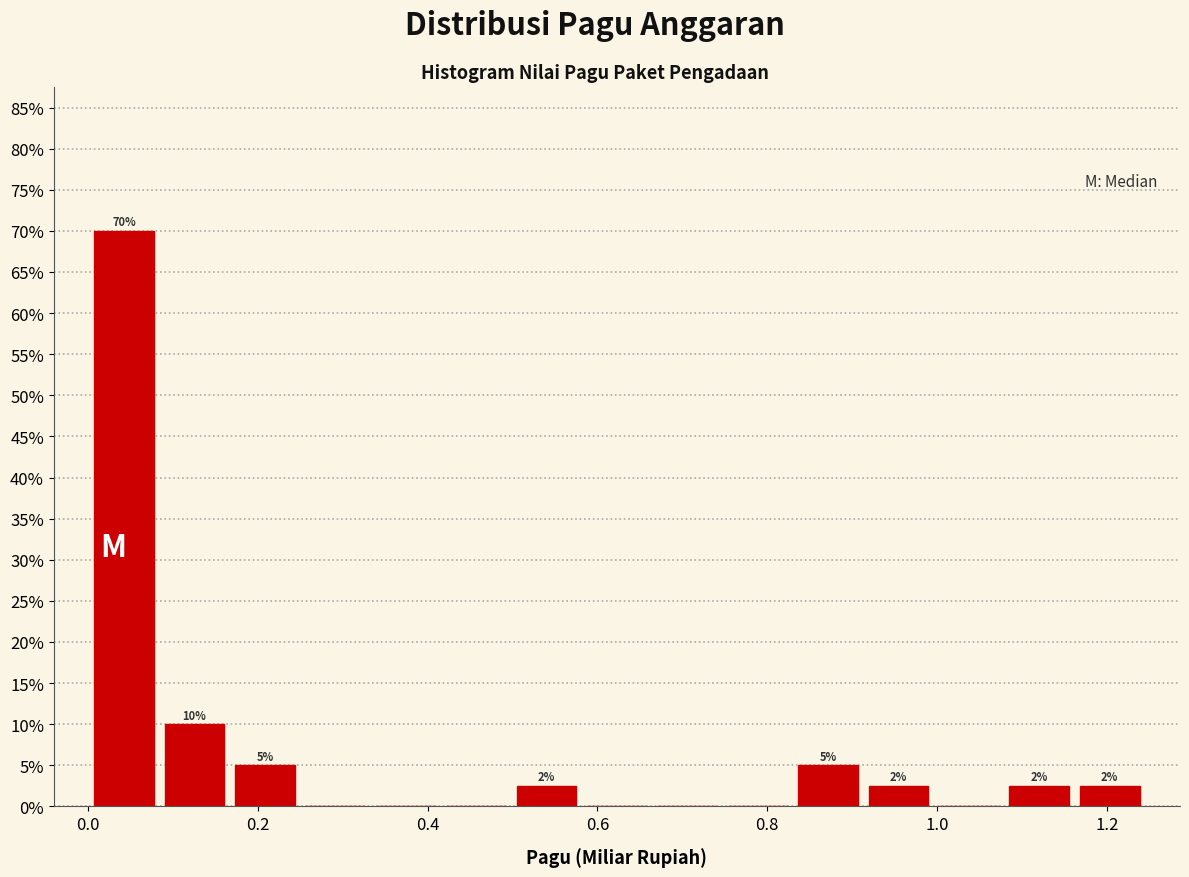

Which range on the x-axis has the tallest bar?

0.00 to 0.08